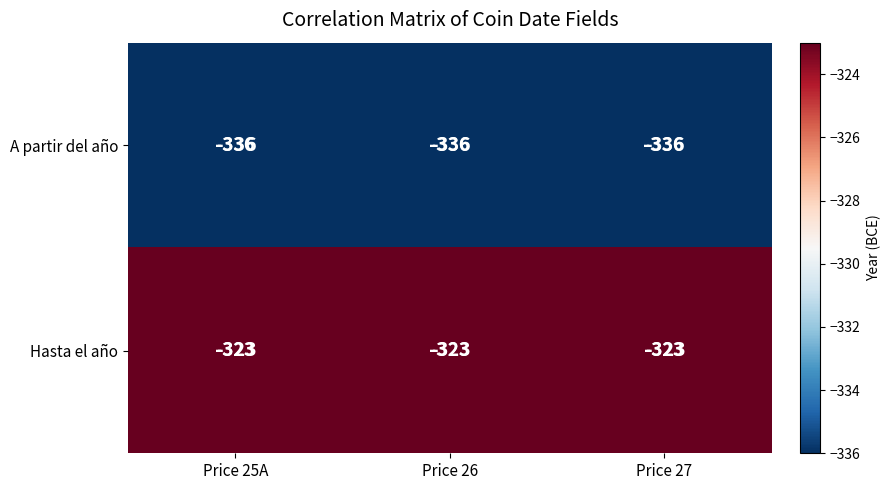

Which series has the largest total across all categories?

Hasta el año